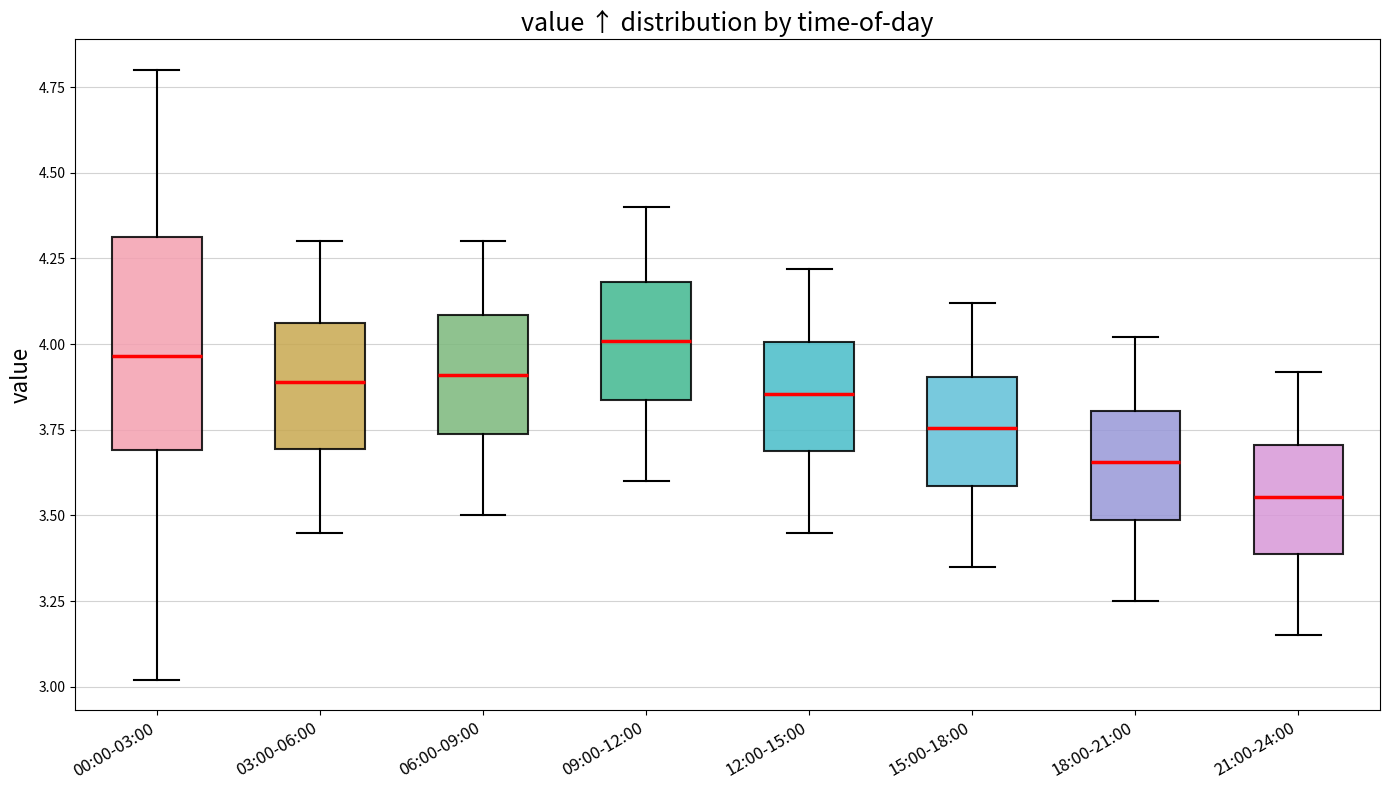

Reading left to right, transcribe this box plot: for each box, give where its median line is, the range the box spans, and where its two whiskers end, as read against the y-axis. The values are not printed on the chart, so give them approximately, as read against the axis.

00:00-03:00: median 3.95, box 3.70 to 4.30, whiskers 3.00 to 4.80
03:00-06:00: median 3.90, box 3.70 to 4.05, whiskers 3.45 to 4.30
06:00-09:00: median 3.90, box 3.75 to 4.10, whiskers 3.50 to 4.30
09:00-12:00: median 4.00, box 3.85 to 4.20, whiskers 3.60 to 4.40
12:00-15:00: median 3.85, box 3.70 to 4.00, whiskers 3.45 to 4.20
15:00-18:00: median 3.75, box 3.60 to 3.90, whiskers 3.35 to 4.10
18:00-21:00: median 3.65, box 3.50 to 3.80, whiskers 3.25 to 4.00
21:00-24:00: median 3.55, box 3.40 to 3.70, whiskers 3.15 to 3.90